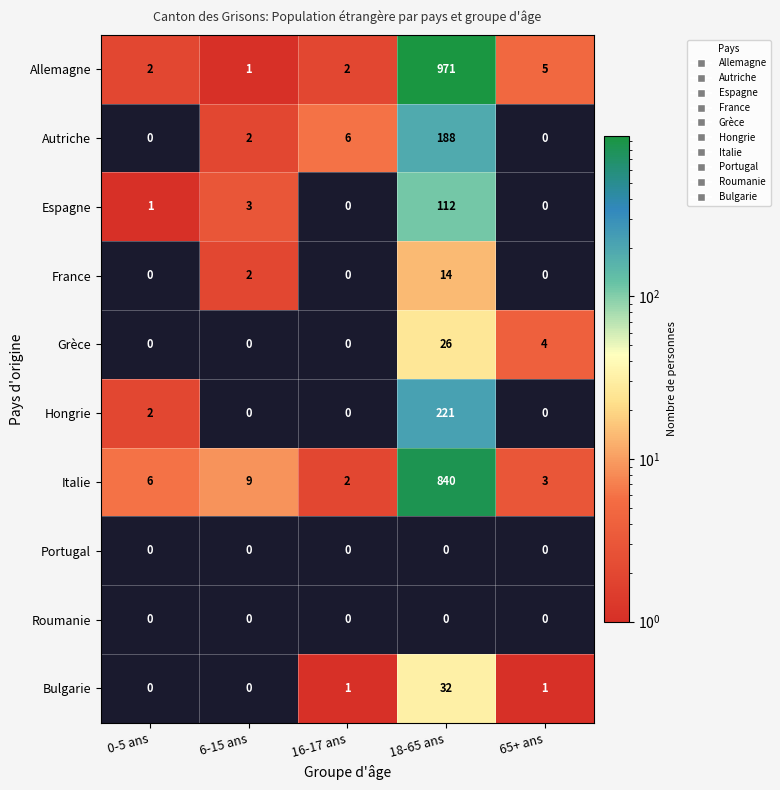

Which category has the highest value in the Allemagne series?

18-65 ans